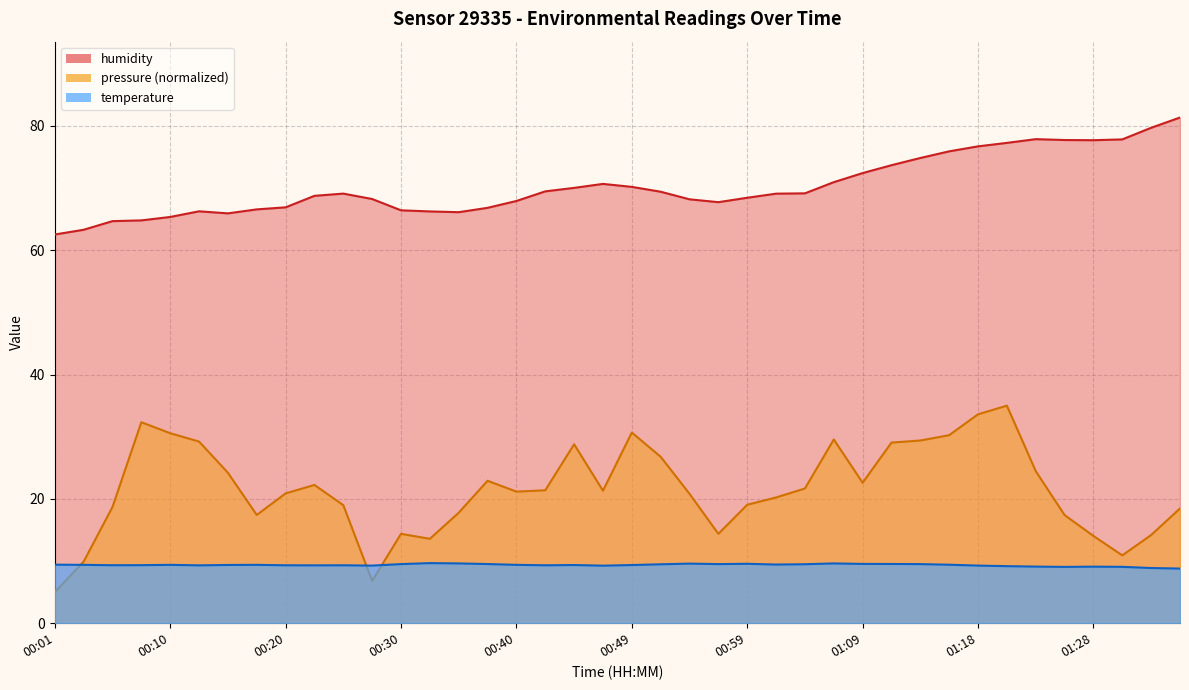

The value of temperature at 00:06 is 2.1. True or false?

False